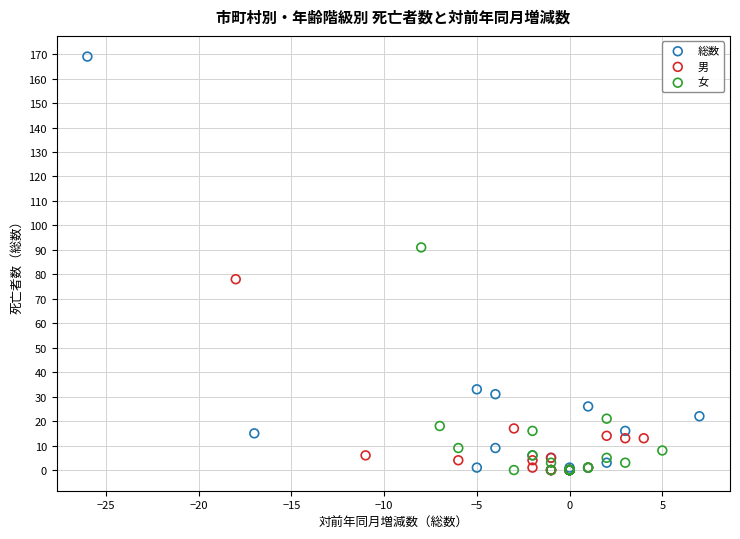

Which series reaches the maximum Y coordinate?

総数